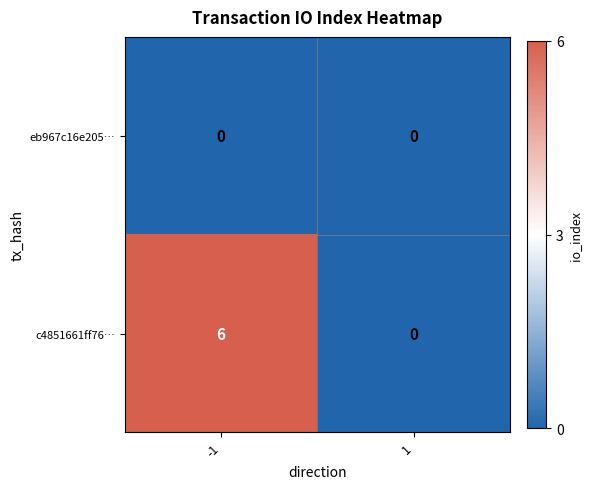

At how many categories does at least one series exceed 5?

1